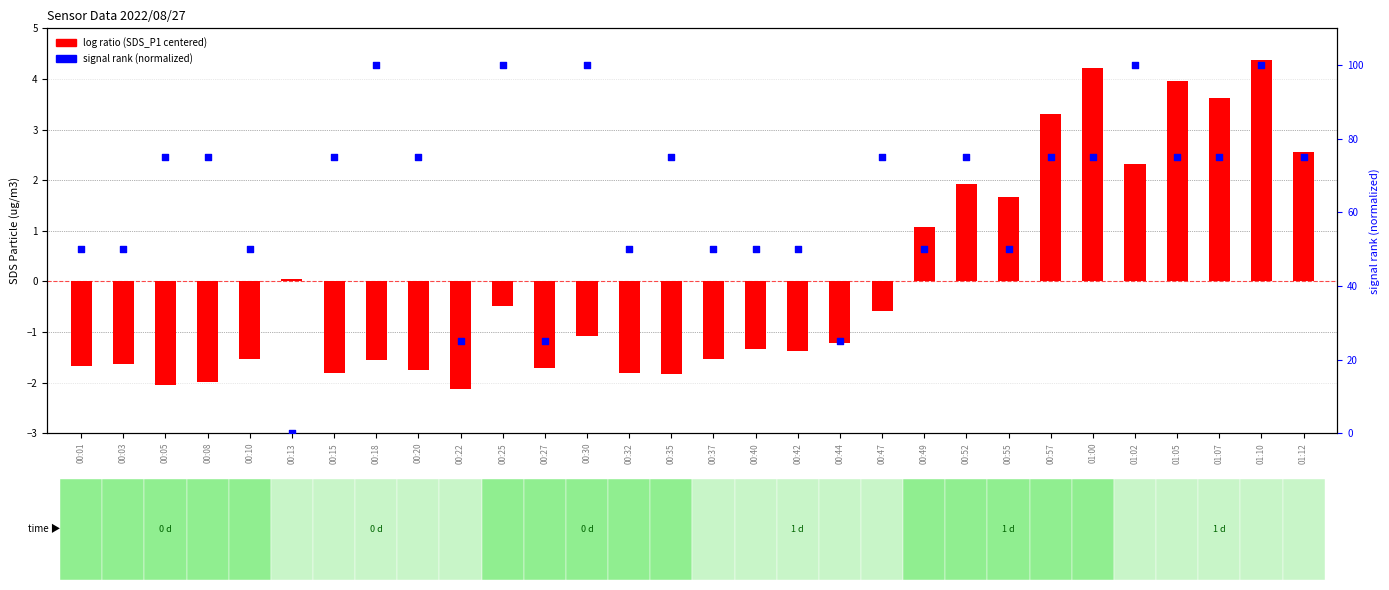

Is the value of log ratio (SDS_P1 centered) at 01:05 greater than the value of signal rank at 00:30?

No